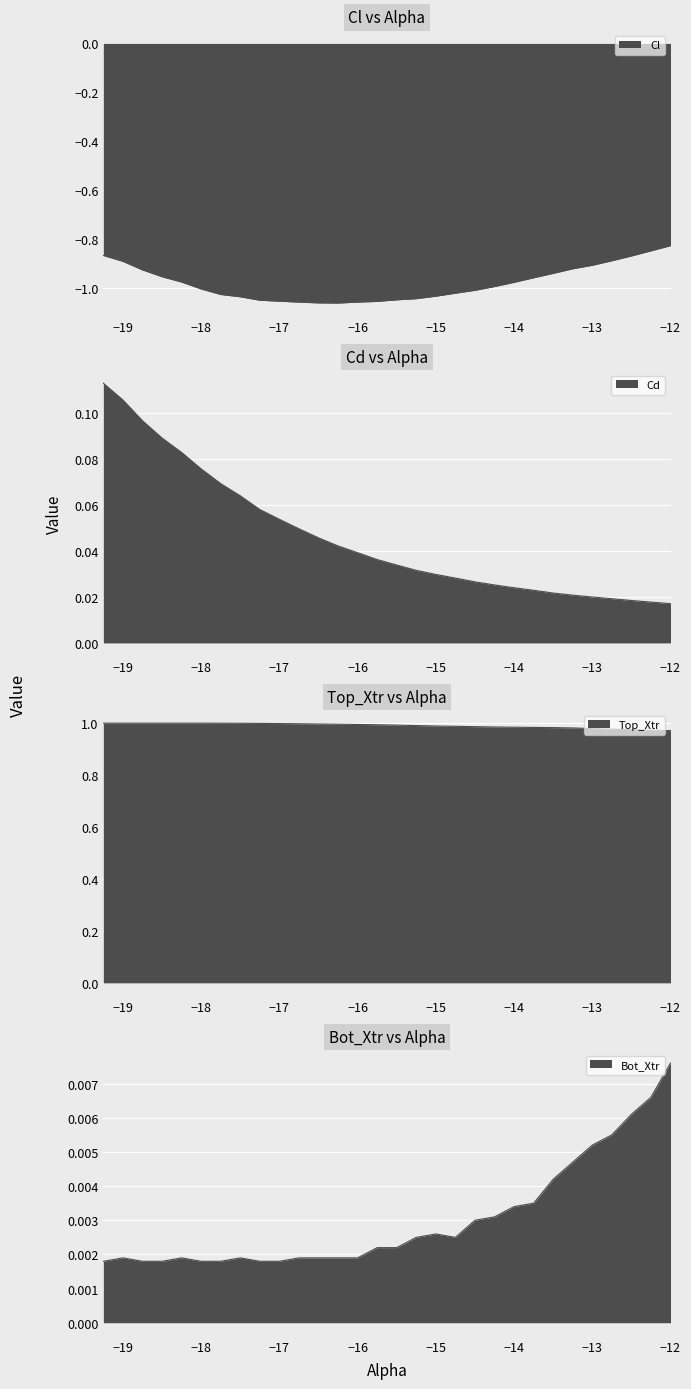

At how many categories does at least one series exceed 0?

30